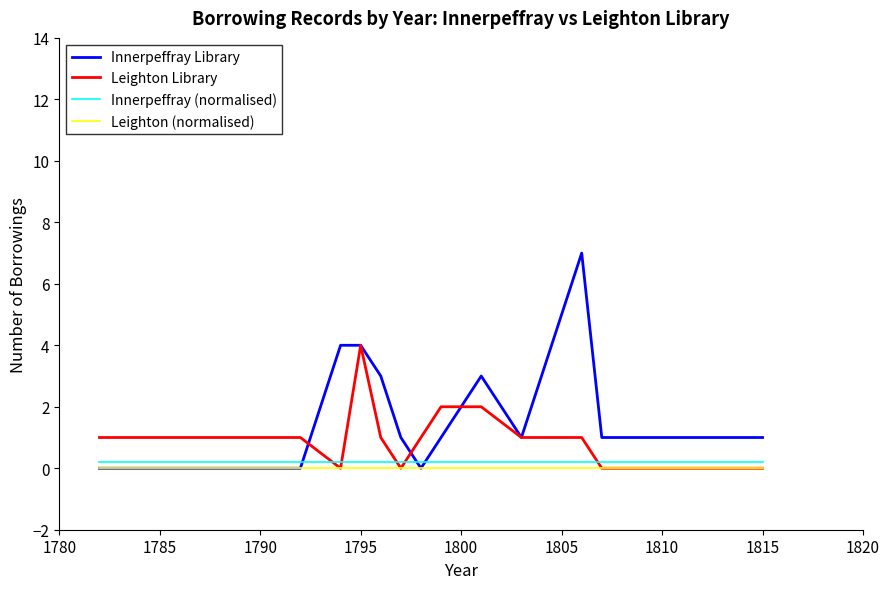

Which series has the largest range (max minus min)?

Innerpeffray Library